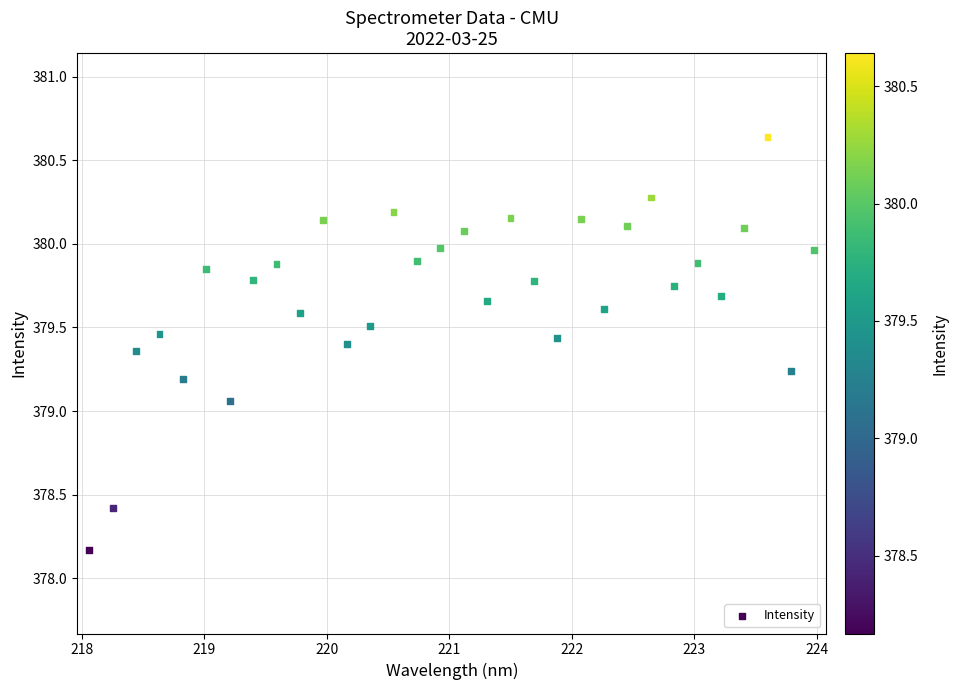

What is the range of Y values (max minus min)?

2.5